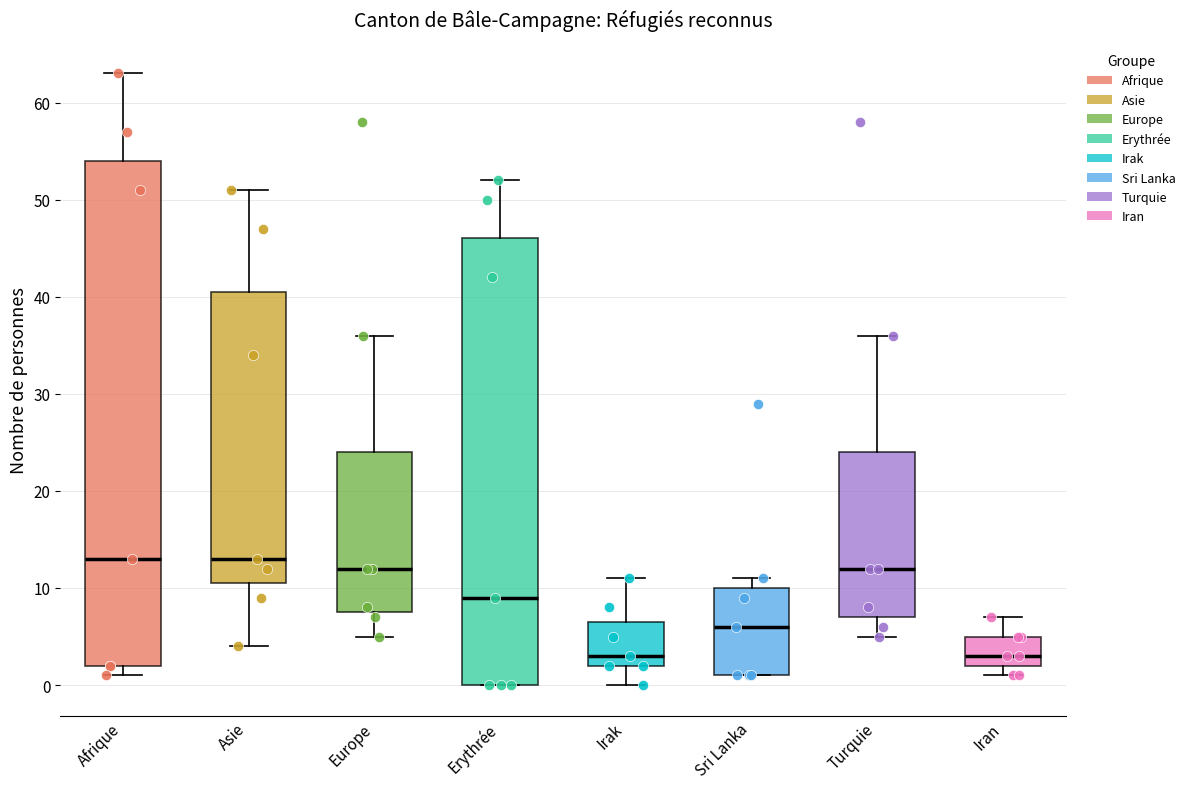

Where does the median line of the box for Iran sit on the y-axis? The values are not printed on the chart, so give them approximately, as read against the axis.

3